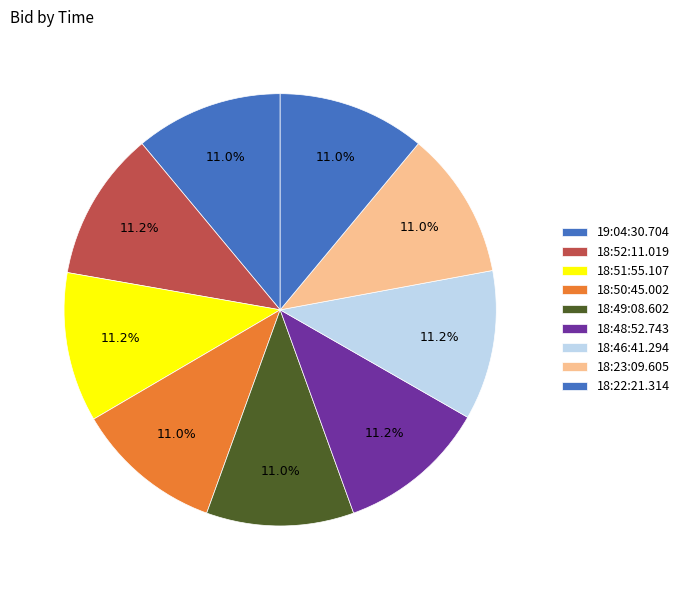

Count the number of slices in the pie.

9